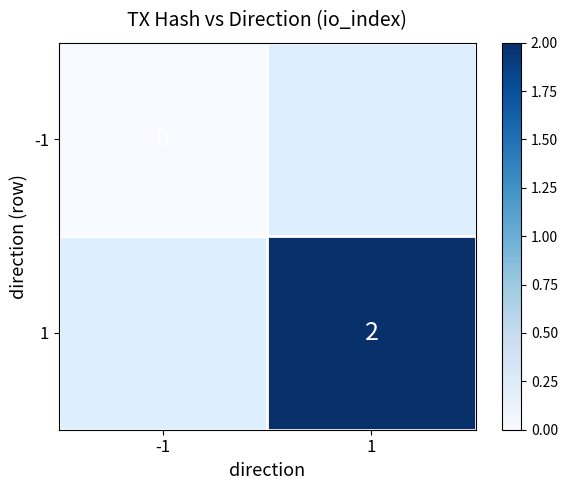

Is the value of -1 at -1 greater than the value of 1 at 1?

No